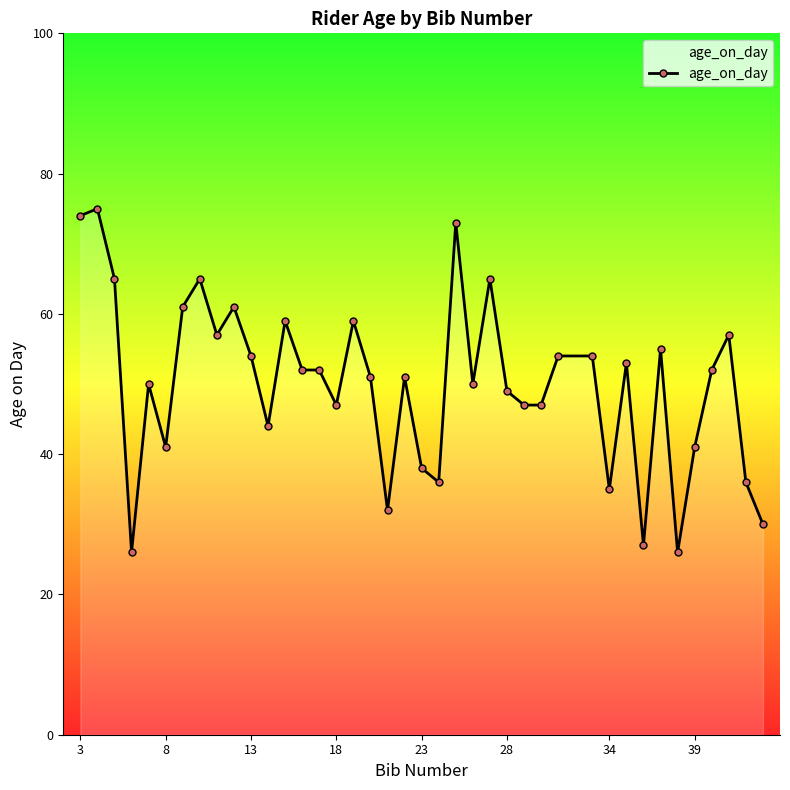

Count the number of categories in the chart.

40